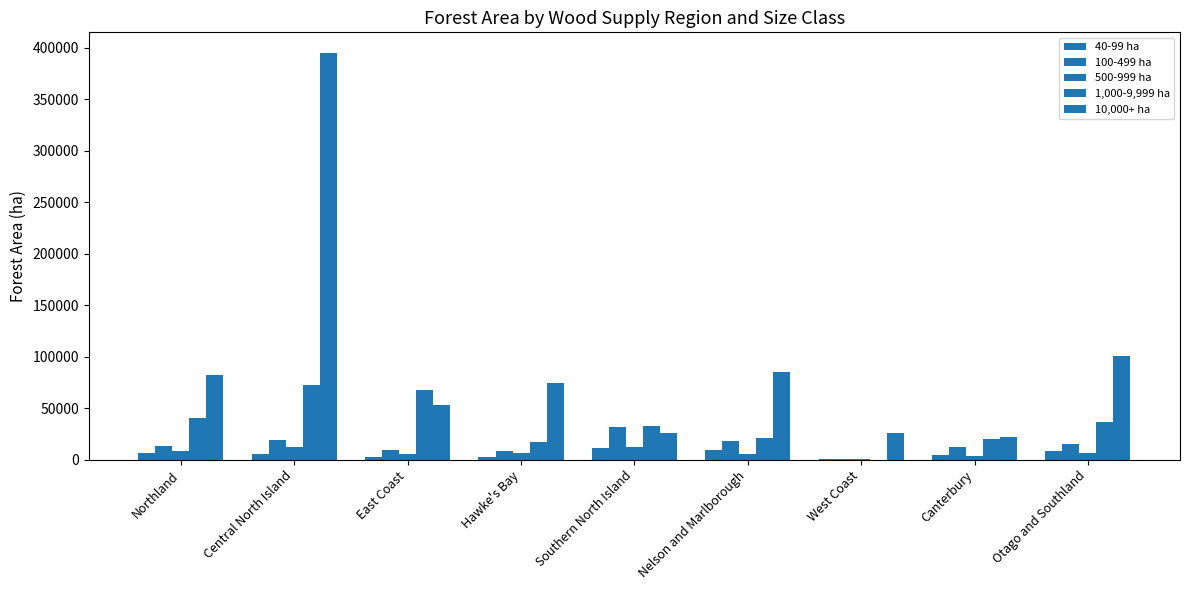

How many data points does each series have?

9